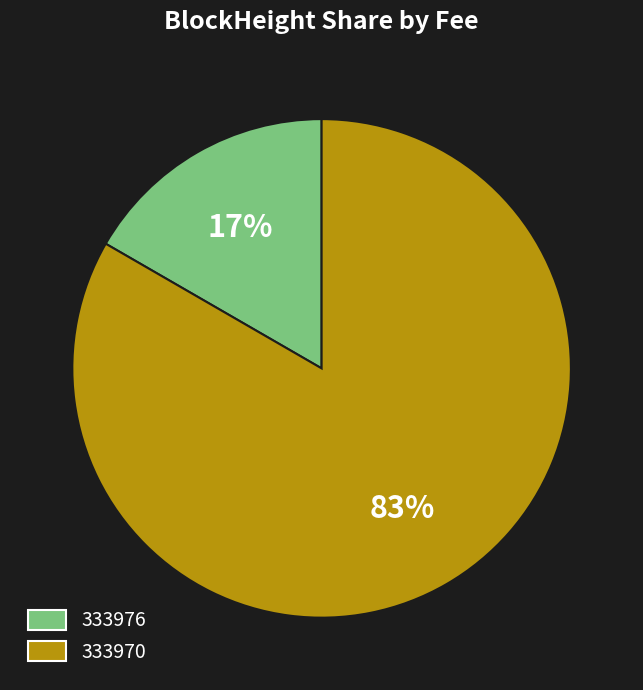

To the nearest percent, what is the average slice percentage?

50%